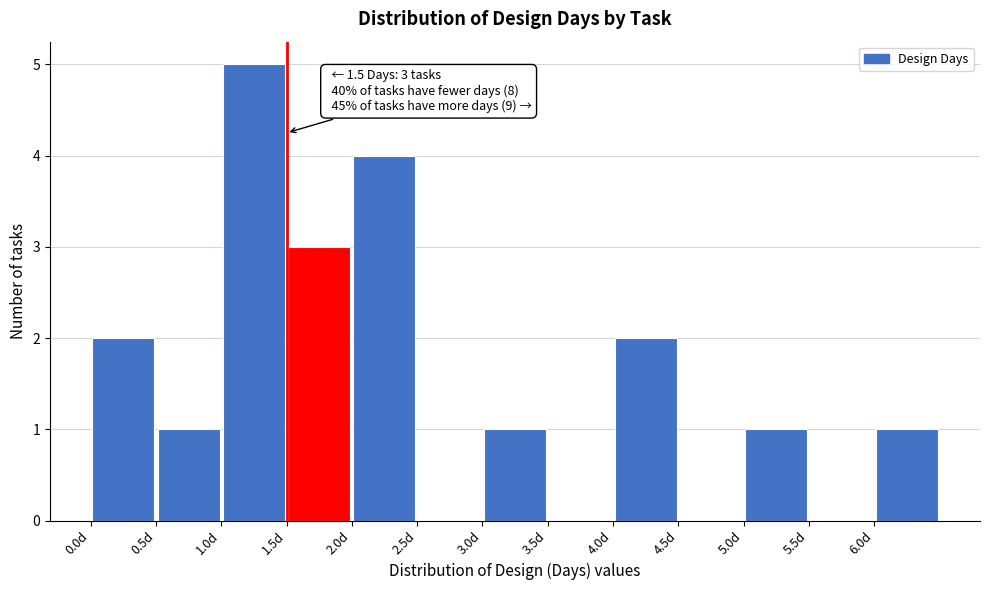

Which range on the x-axis has the tallest bar?

1.0 to 1.5